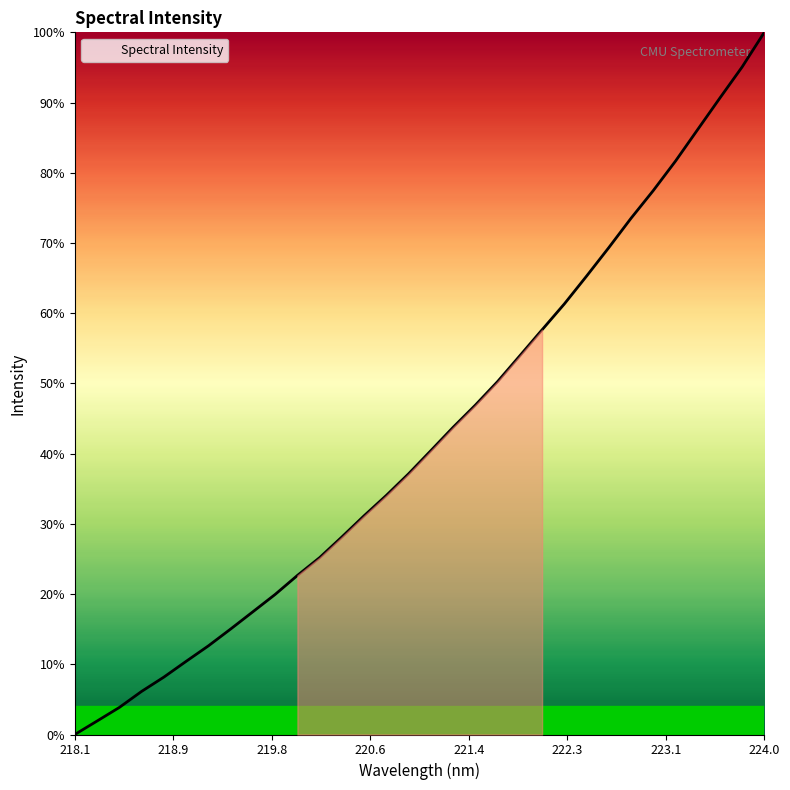

Does the chart display data point markers on the line(s)?

No